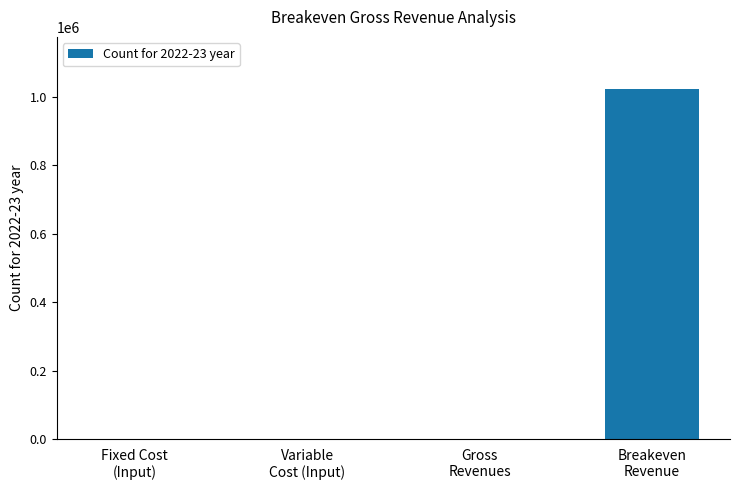

What is the sum of all values?

1022000